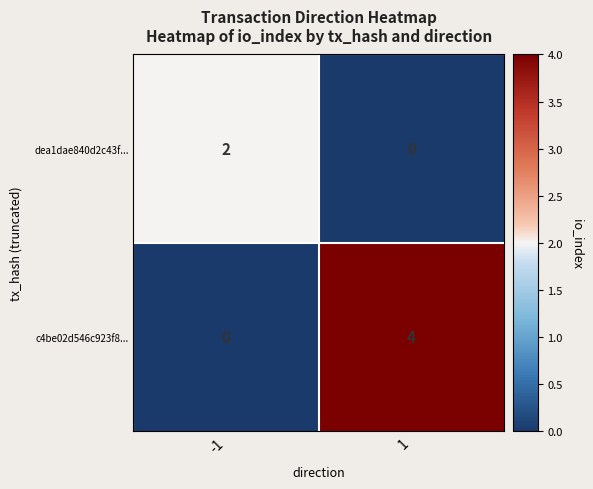

Reading right to left, transcribe all the data shown in this chart.

dea1dae840d2c43f...: 0	2
c4be02d546c923f8...: 4	0